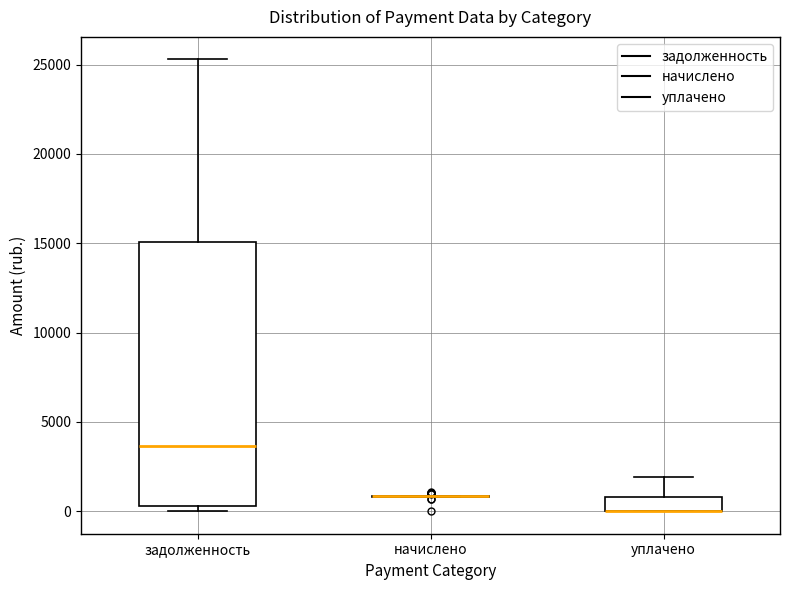

Reading left to right, transcribe this box plot: for each box, give where its median line is, the range the box spans, and where its two whiskers end, as read against the y-axis. The values are not printed on the chart, so give them approximately, as read against the axis.

задолженность: median 3500, box 500 to 15000, whiskers 0 to 25500
начислено: box collapsed to a line at 1000, whiskers 1000 to 1000
уплачено: median 0 (drawn on the box's lower edge), box 0 to 1000, whiskers 0 to 2000